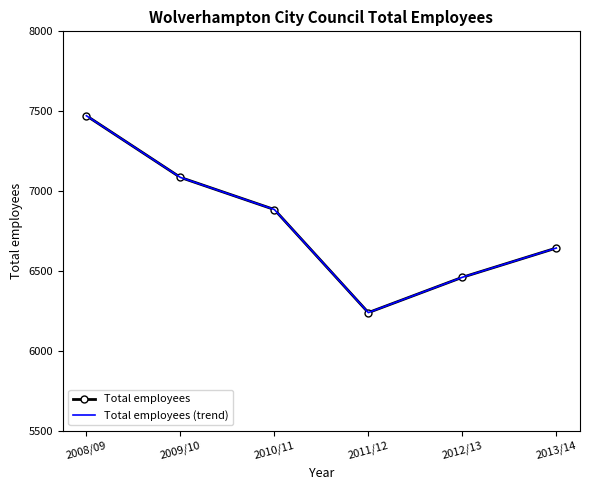

Rank the series by their maximum value, from highest to lowest.

Total employees, Total employees (trend)